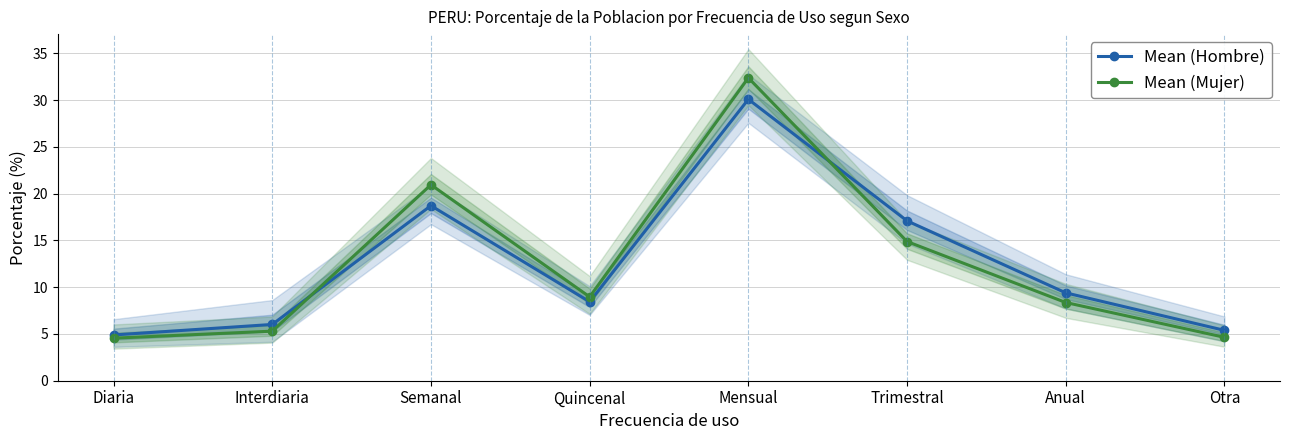

True or false: Mean (Mujer) and Mean (Hombre) intersect in this chart.

True